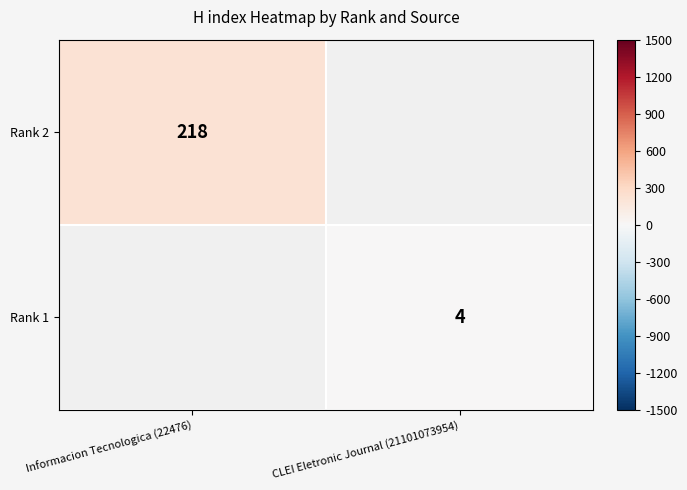

True or false: Rank 1 has a value of 4 at CLEI Eletronic Journal (21101073954).

True